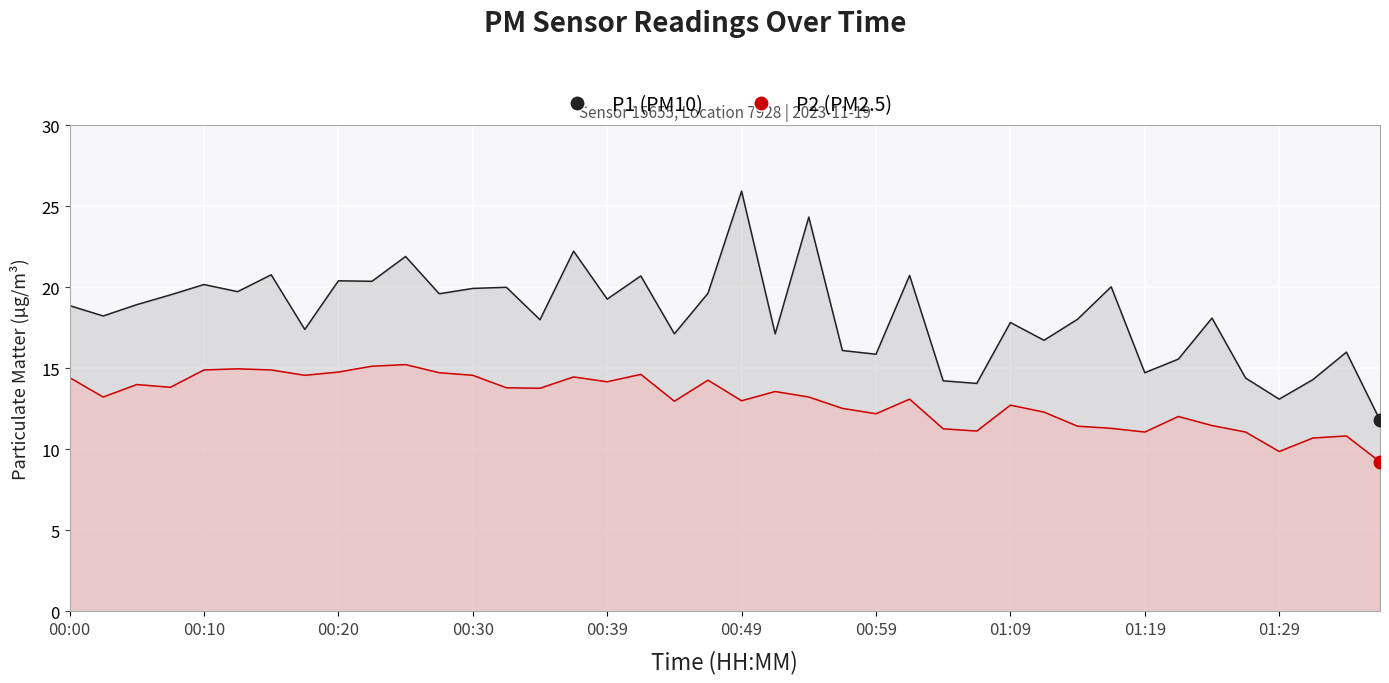

List the series in order of their overall mean, highest first.

P1, P2